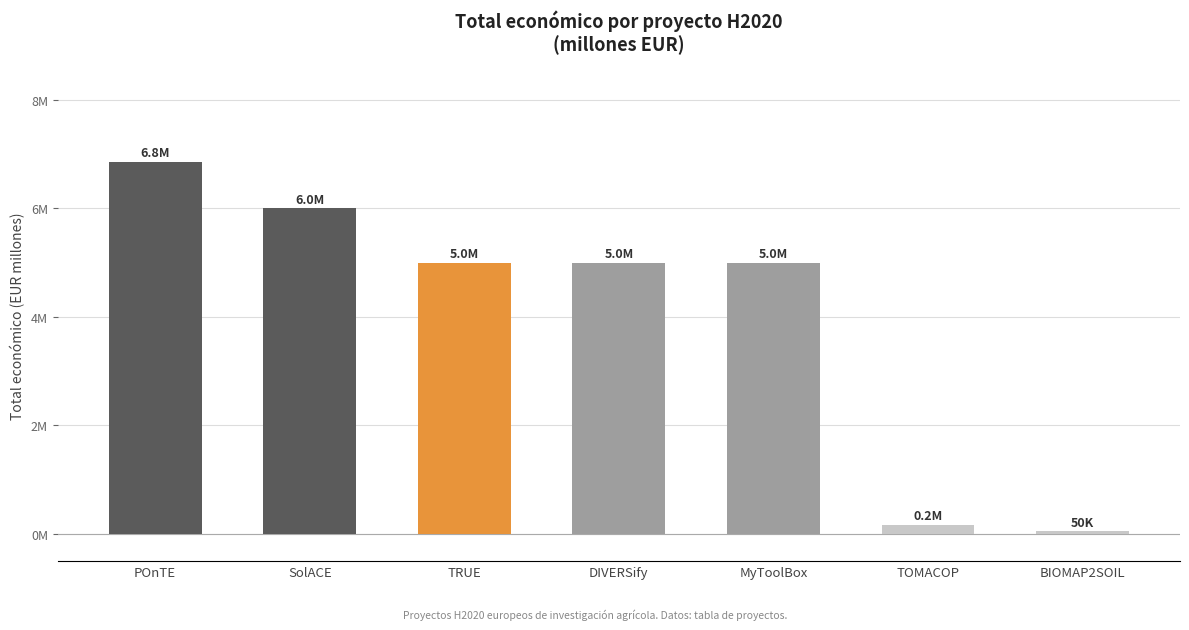

Are the bars horizontal?

No